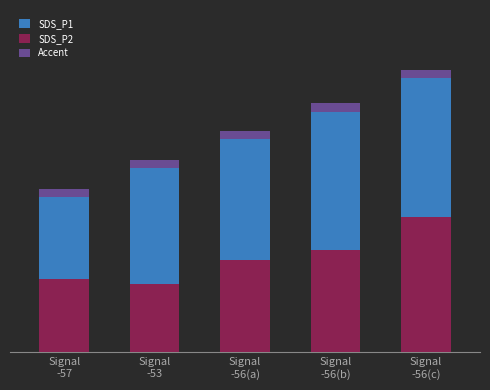

Between Signal
-57 and Signal
-56(a), which series saw the biggest shift?

SDS_P1